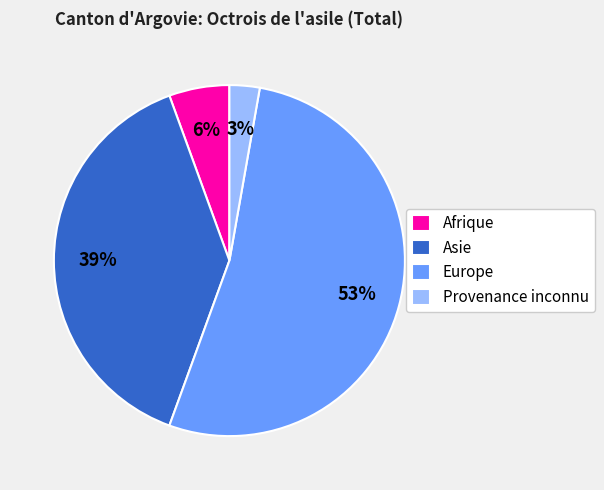

Rank the categories by value from lowest to highest.

Provenance inconnu, Afrique, Asie, Europe